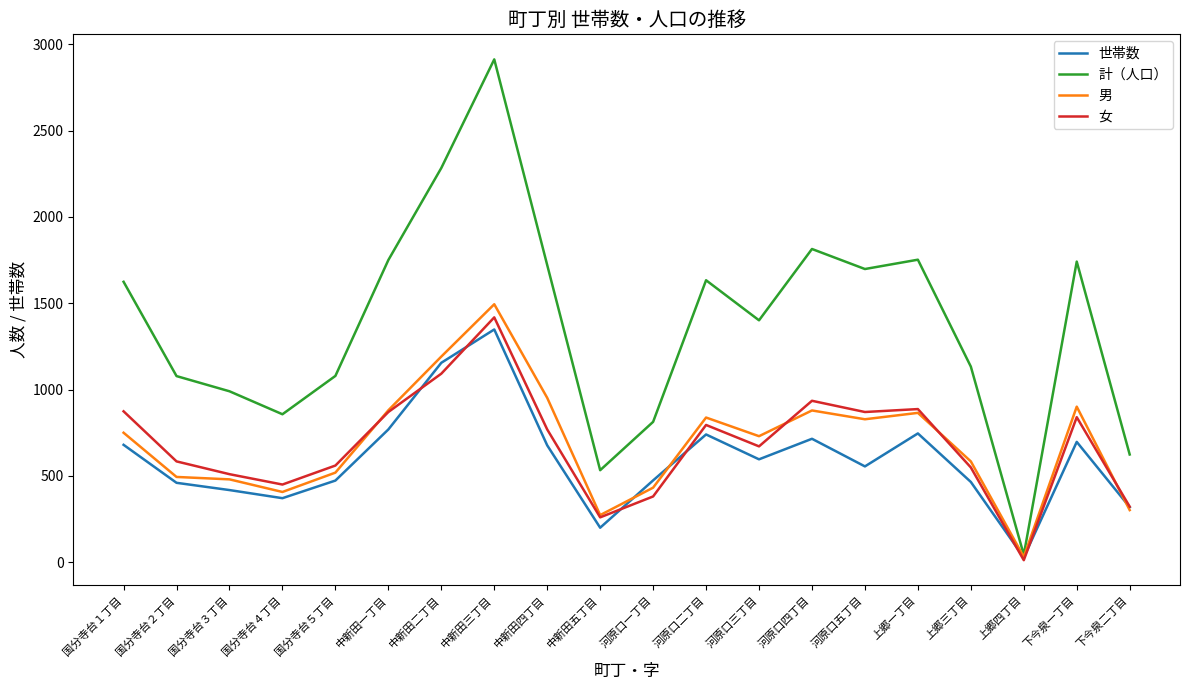

At which label does 男 reach its peak?

中新田三丁目